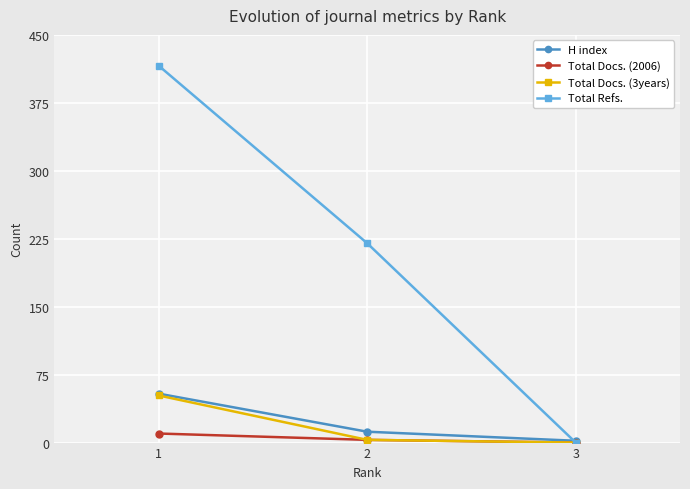

Which label corresponds to the largest value in the chart?

1